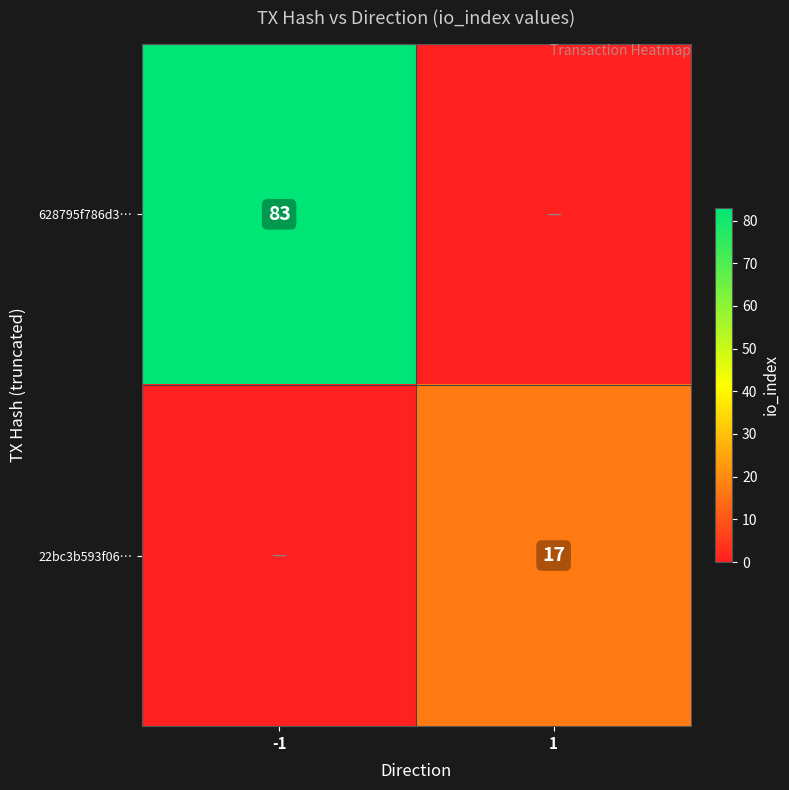

The 22bc3b593f06… series shows 5 at 1. True or false?

False